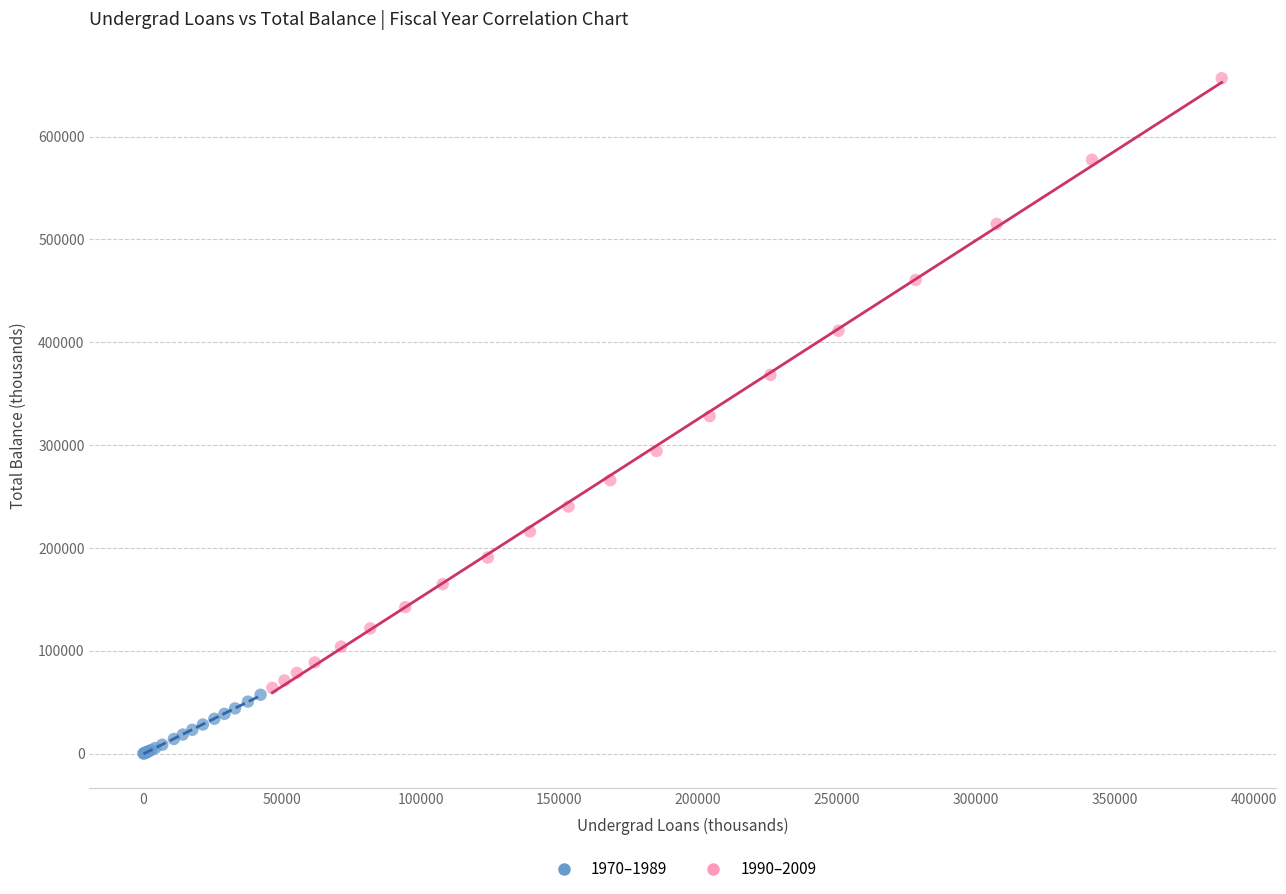

Which series contains the highest Y value?

1990–2009